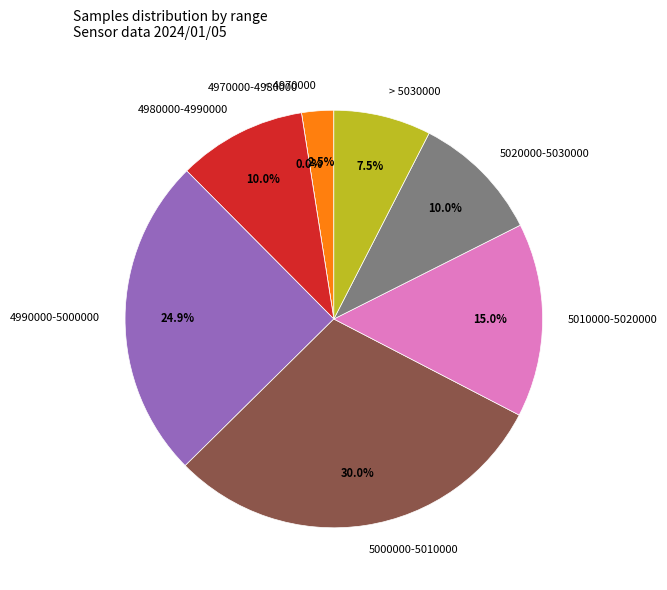

Combined, do 28 and 28 account for over 50%?

No